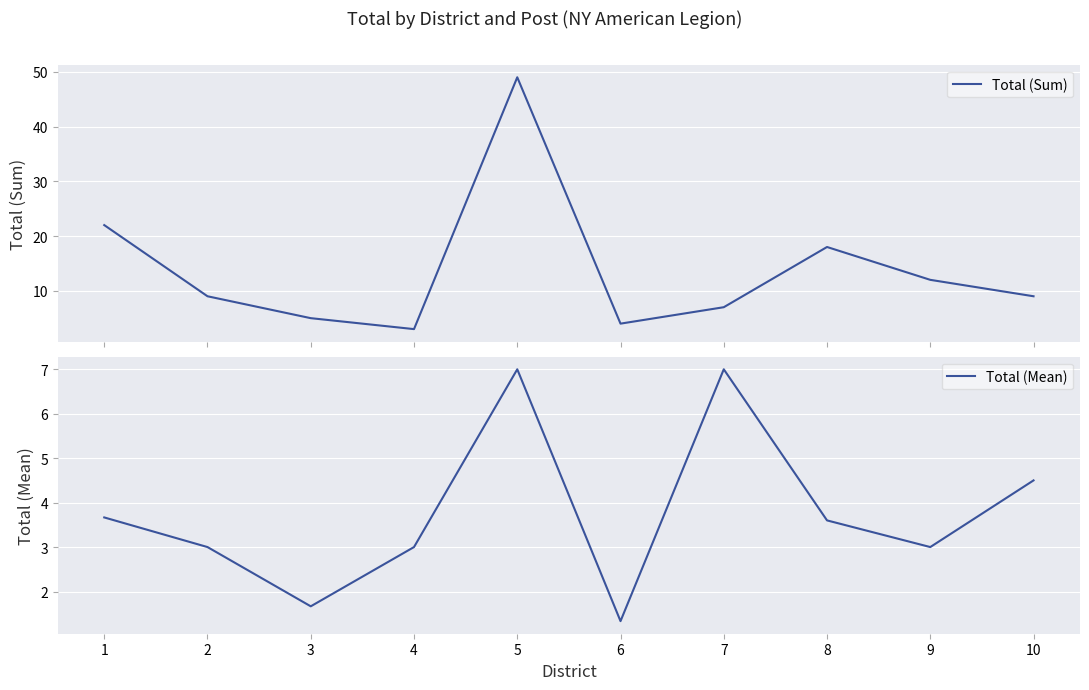

At which label does Total (Mean) first exceed 3?

1